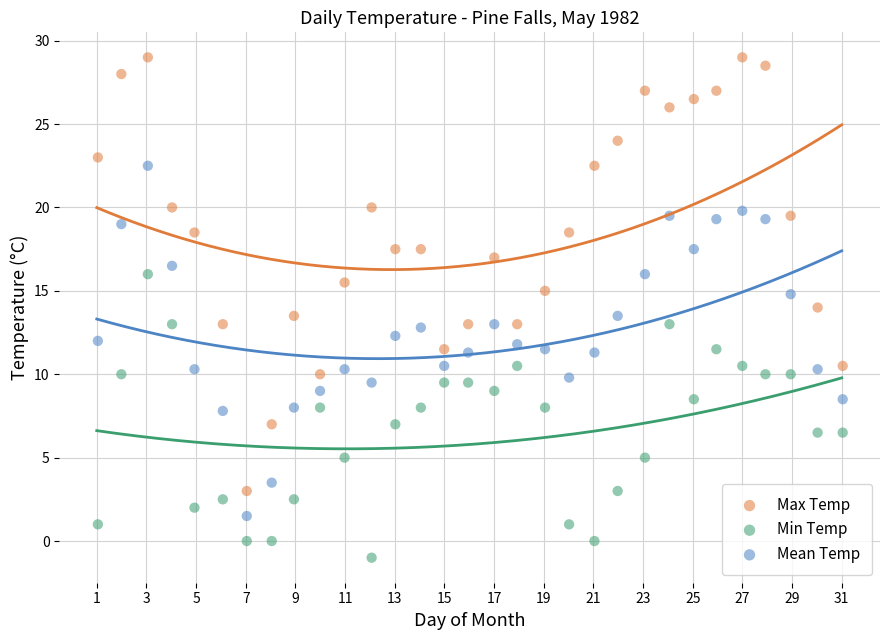

Which series reaches the maximum Y coordinate?

Max Temp